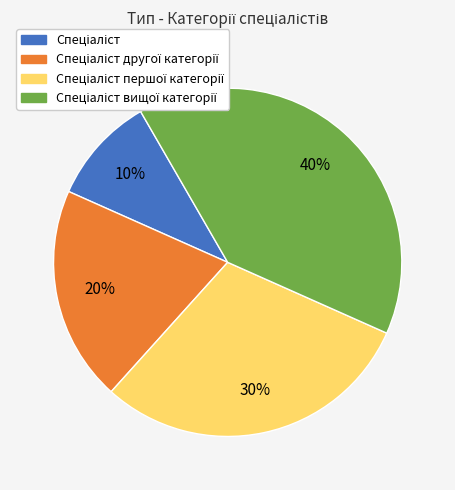

Is there a majority slice in this chart?

No